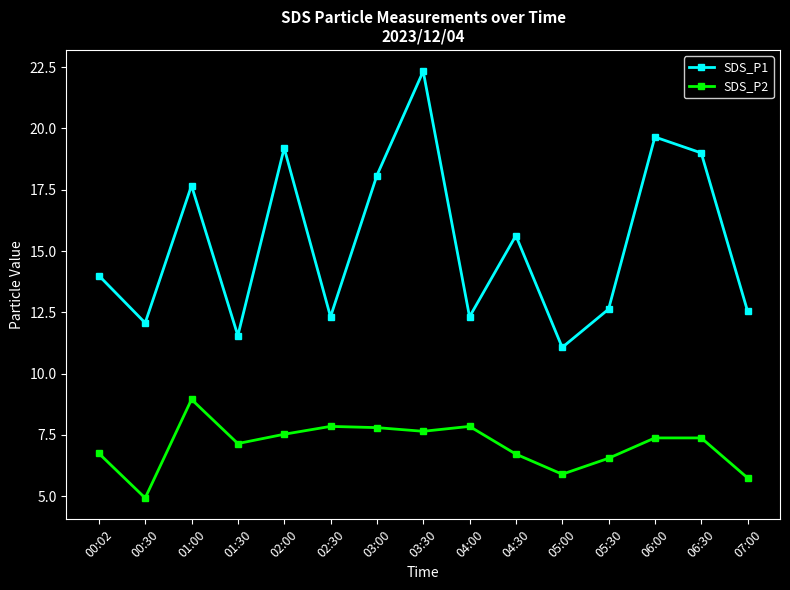

How many data points in SDS_P1 are less than 14?

7